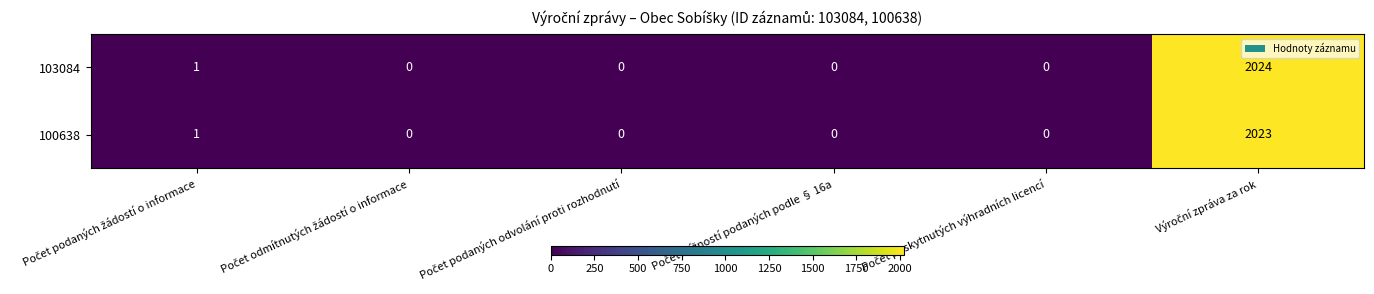

Reading left to right, extract all data points from this chart.

103084: 1	0	0	0	0	2024
100638: 1	0	0	0	0	2023